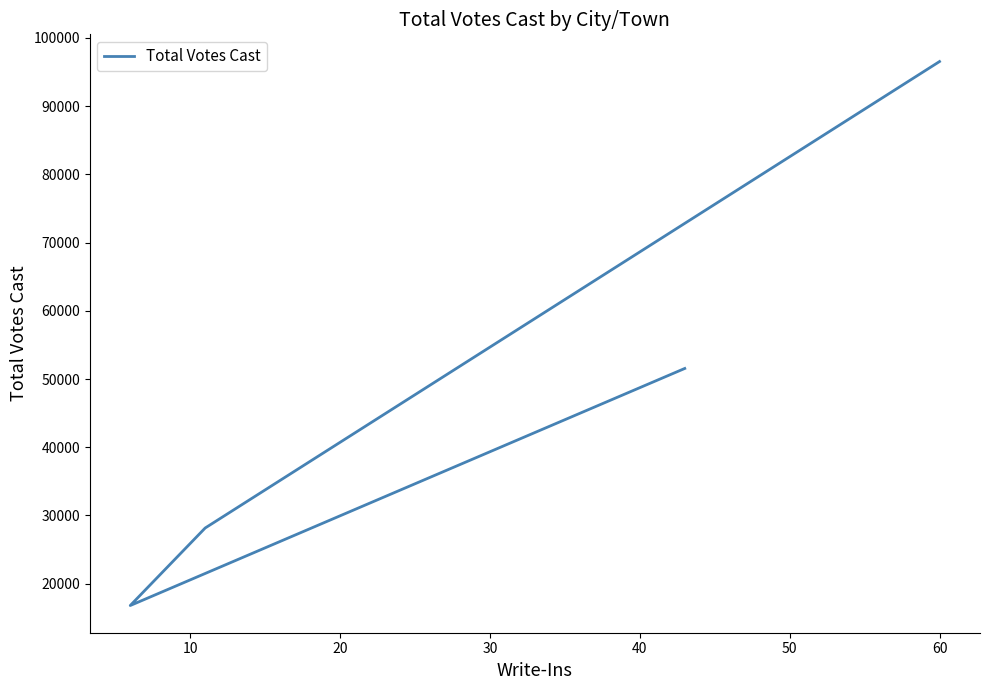

Between 30 and 20, which is larger?

30